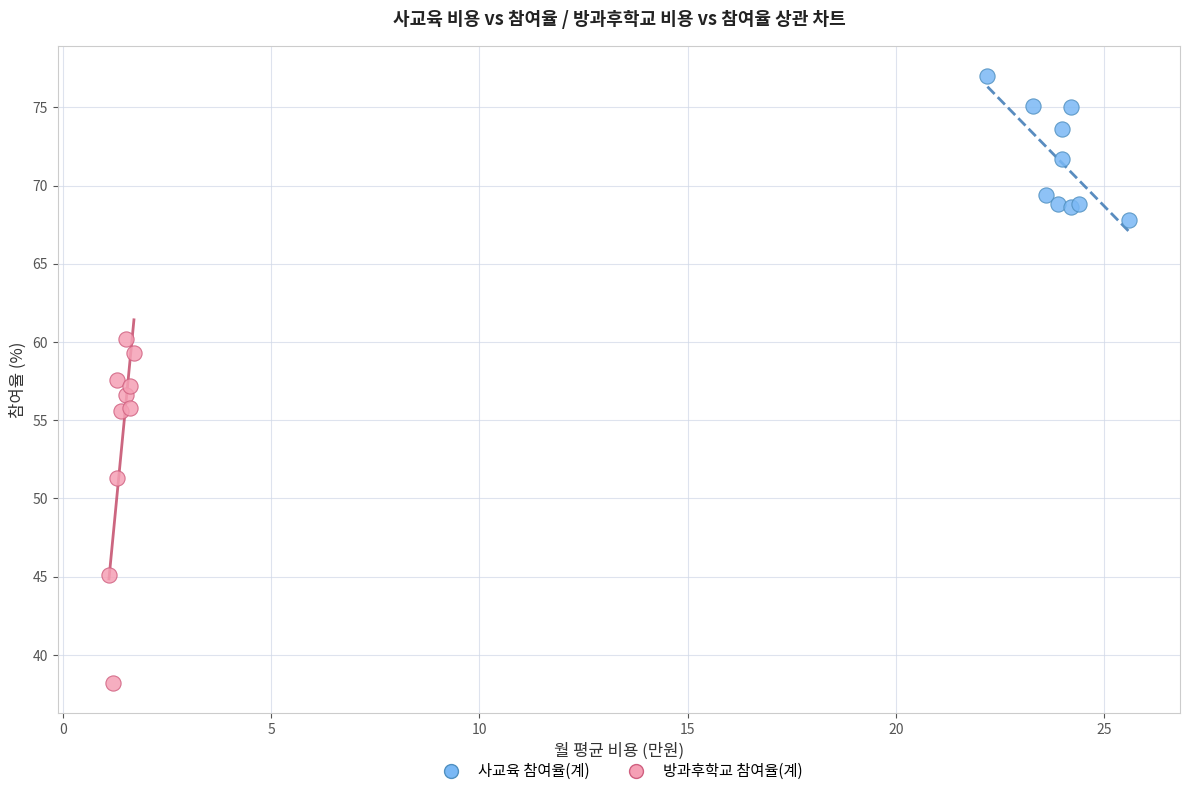

Which series has the largest Y range (max minus min)?

방과후학교 참여율(계)